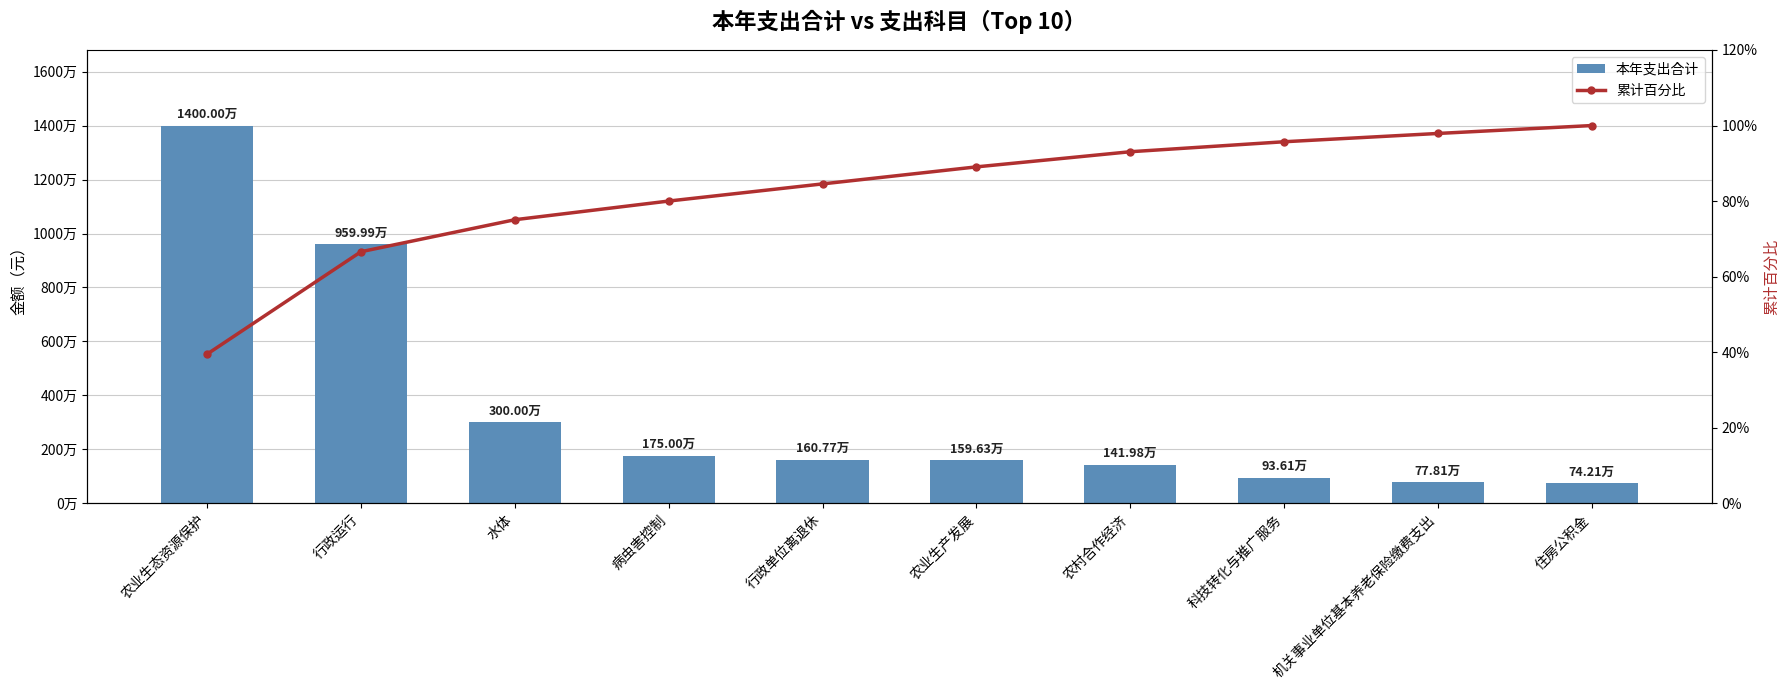

Where is 本年支出合计 nearest to the value 7371065?

行政运行